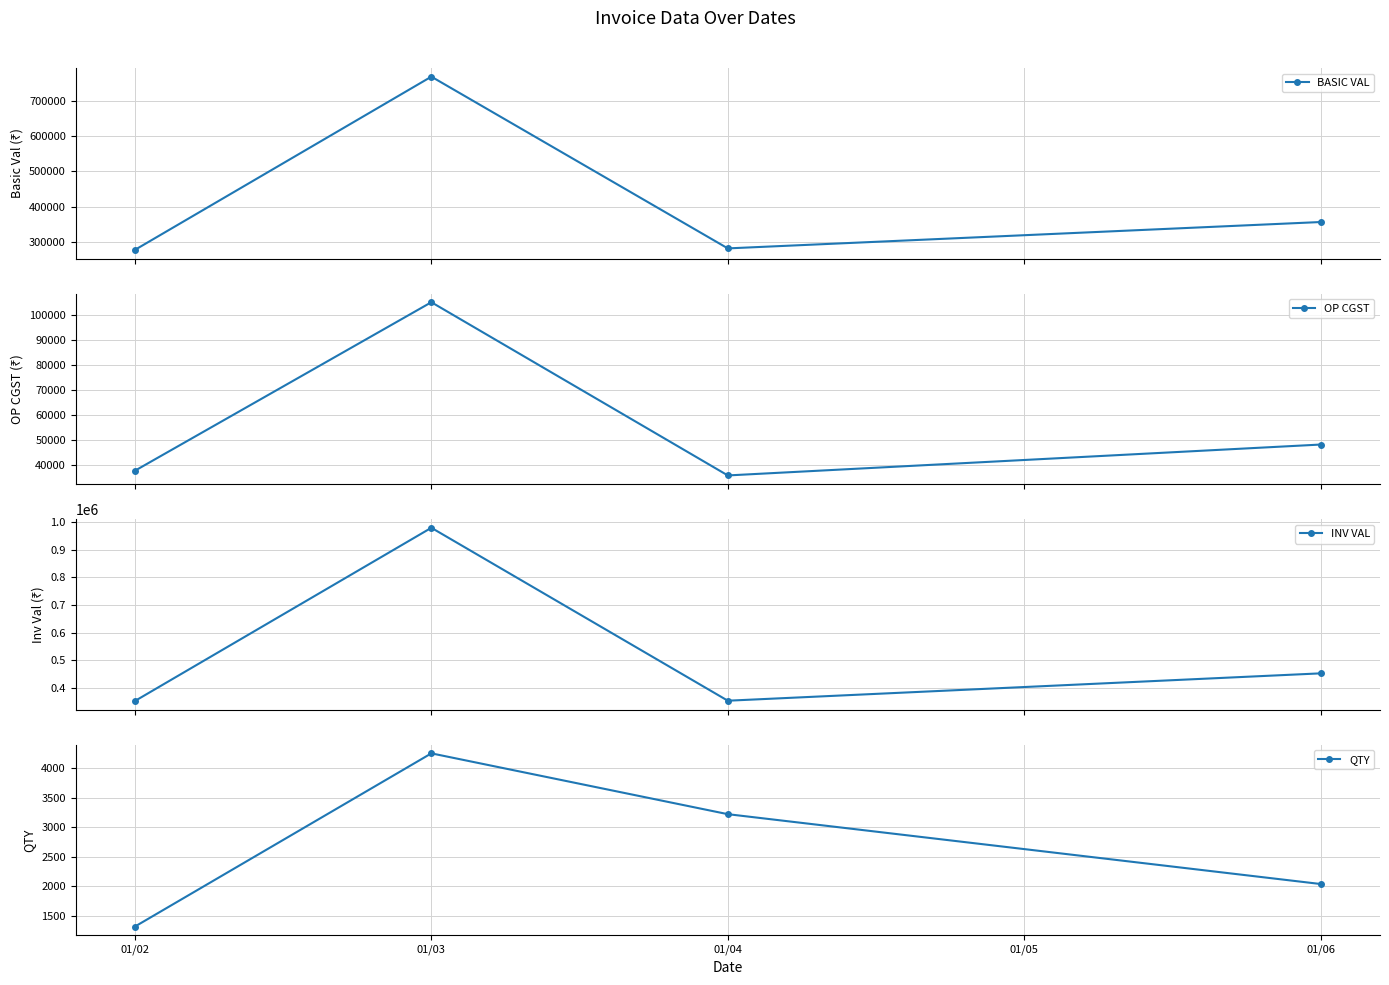

True or false: OP CGST has more than 1 points higher than both neighbors.

False